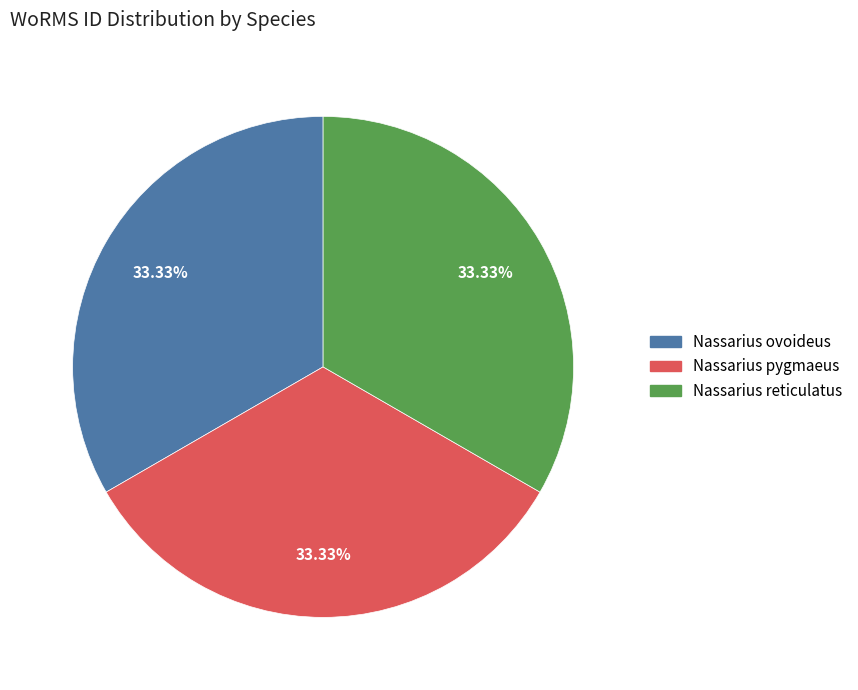

What is the ratio of the value at Nassarius pygmaeus to the value at Nassarius ovoideus?

1.0